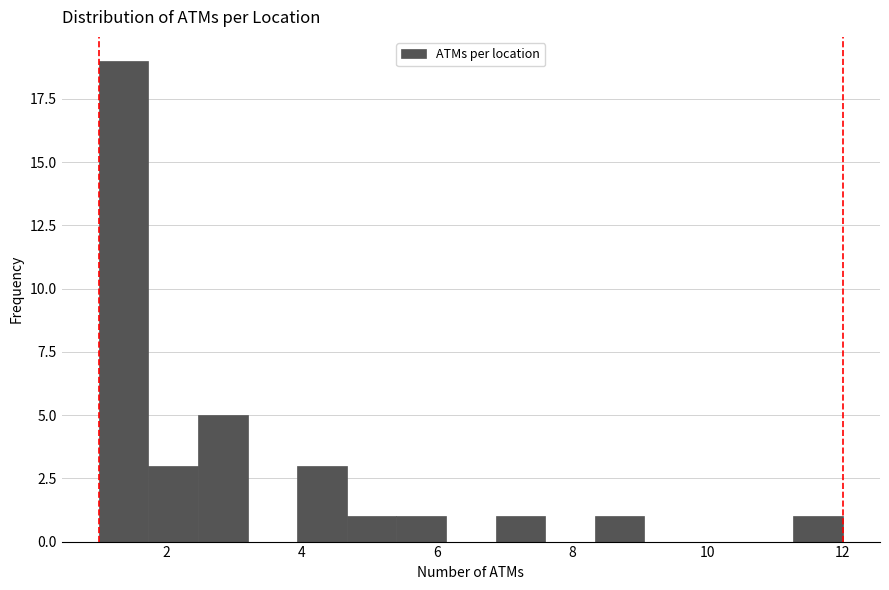

Read against the x-axis, roughly where is the centre of the tallest bar?

1.4